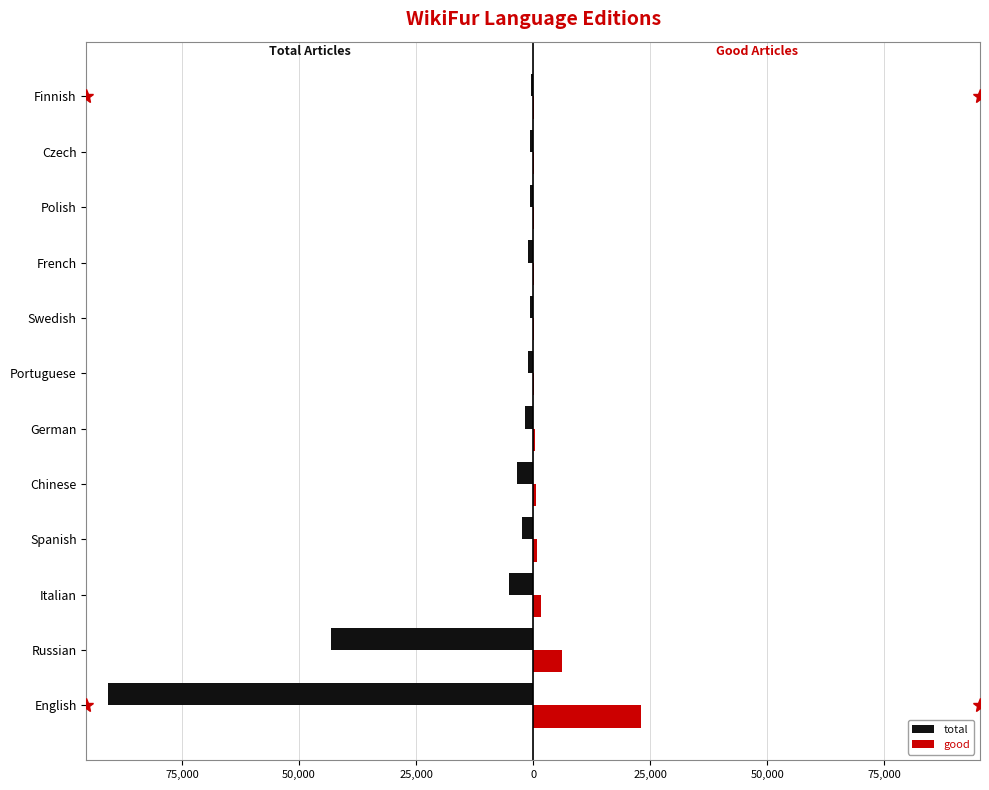

What are all the series names shown in the legend?

total, good